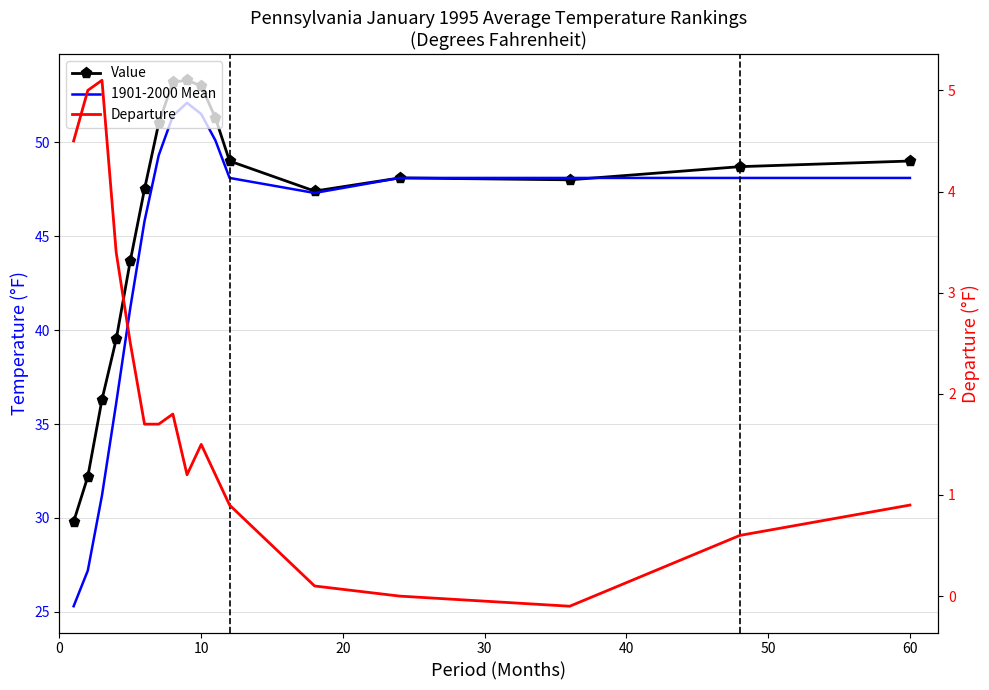

How many data points in Value are above 48?

9